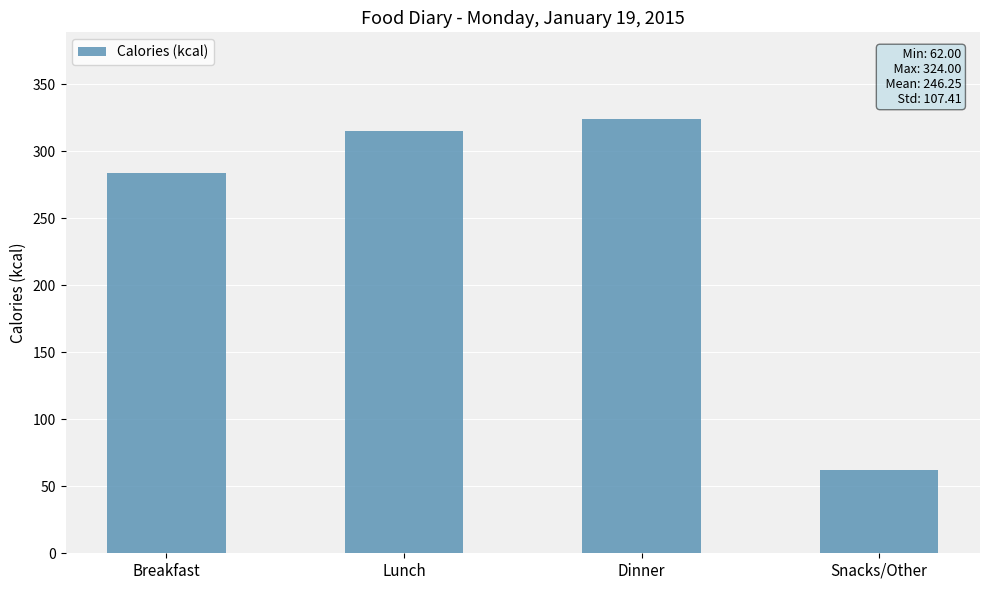

Are the bars horizontal?

No